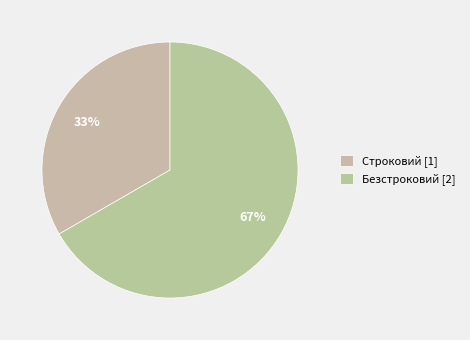

Count the number of slices in the pie.

2